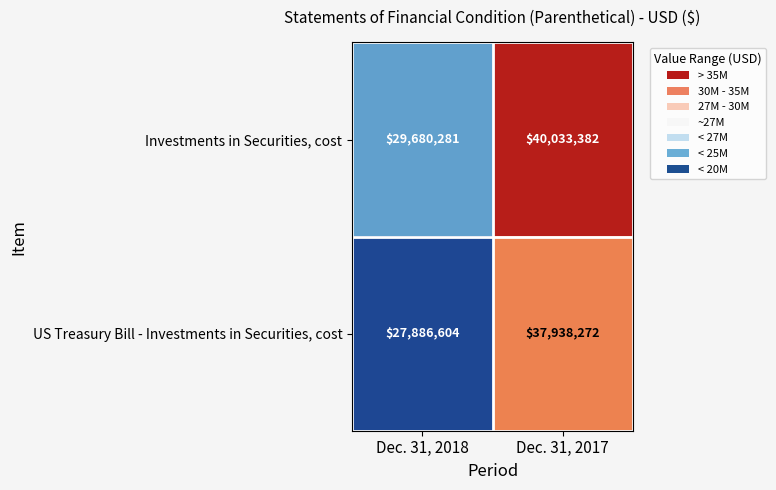

Which series has the largest total across all categories?

Investments in Securities, cost